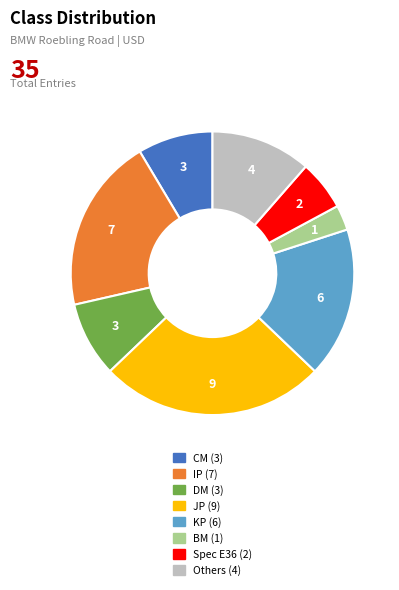

Is there any slice that represents more than half of the pie?

No